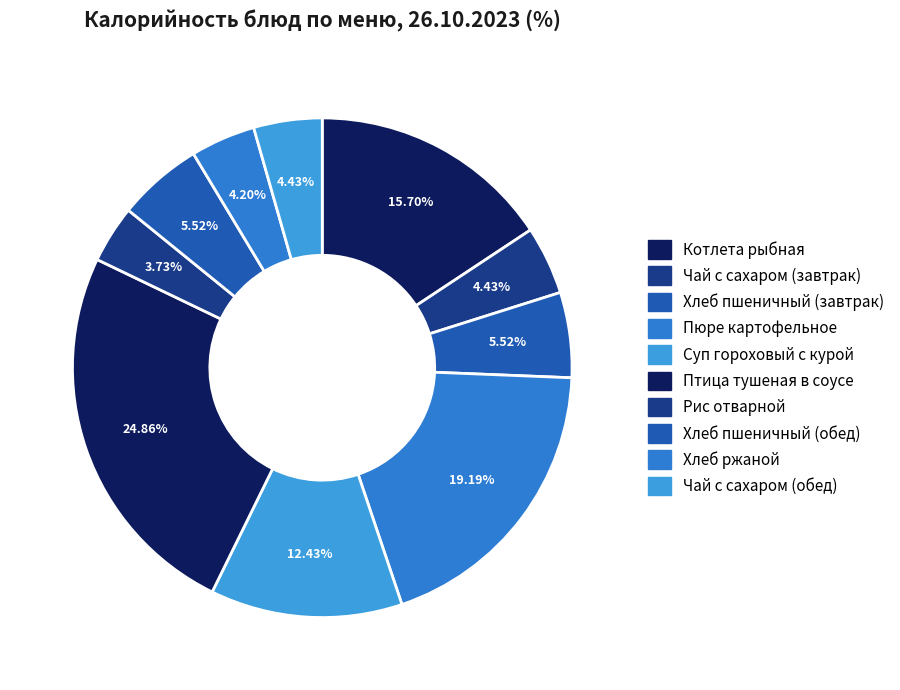

What percentage do Хлеб пшеничный (завтрак) and Хлеб ржаной together represent?

9.7%